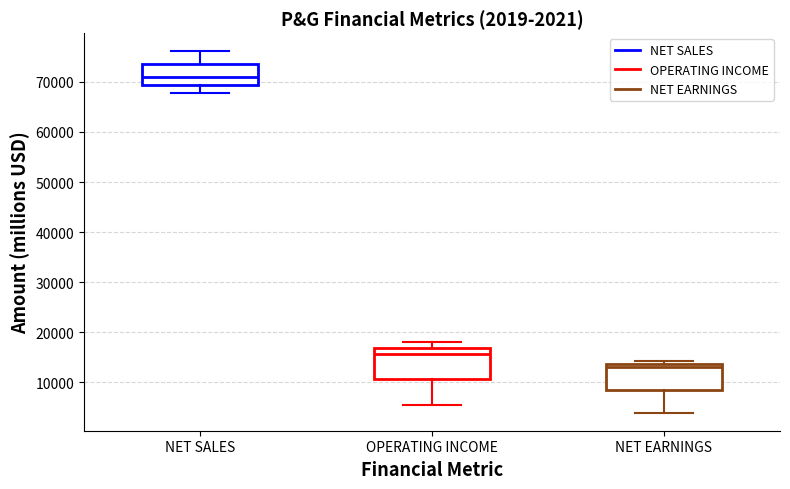

Which box has the lowest median line?

NET EARNINGS